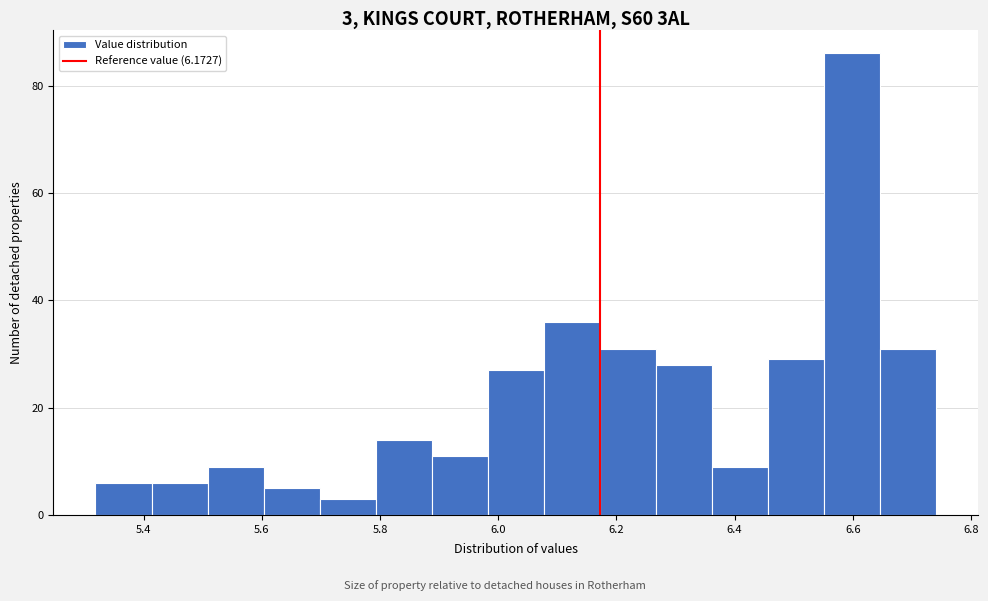

Which range on the x-axis has the tallest bar?

6.56 to 6.64